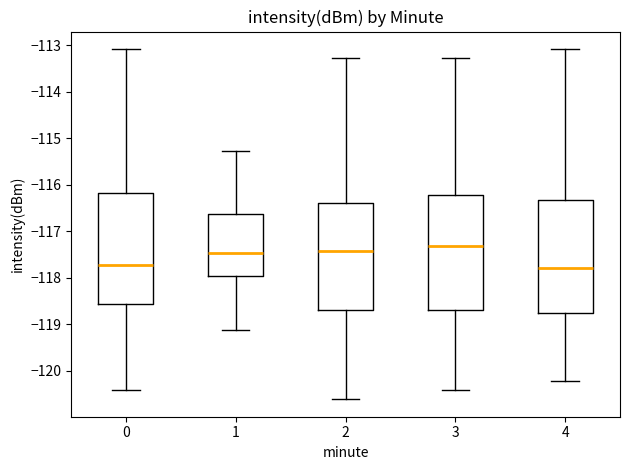

Reading left to right, transcribe this box plot: for each box, give where its median line is, the range the box spans, and where its two whiskers end, as read against the y-axis. The values are not printed on the chart, so give them approximately, as read against the axis.

0: median -117.7, box -118.6 to -116.2, whiskers -120.4 to -113.1
1: median -117.5, box -118.0 to -116.6, whiskers -119.1 to -115.3
2: median -117.4, box -118.7 to -116.4, whiskers -120.6 to -113.3
3: median -117.3, box -118.7 to -116.2, whiskers -120.4 to -113.3
4: median -117.8, box -118.8 to -116.3, whiskers -120.2 to -113.1